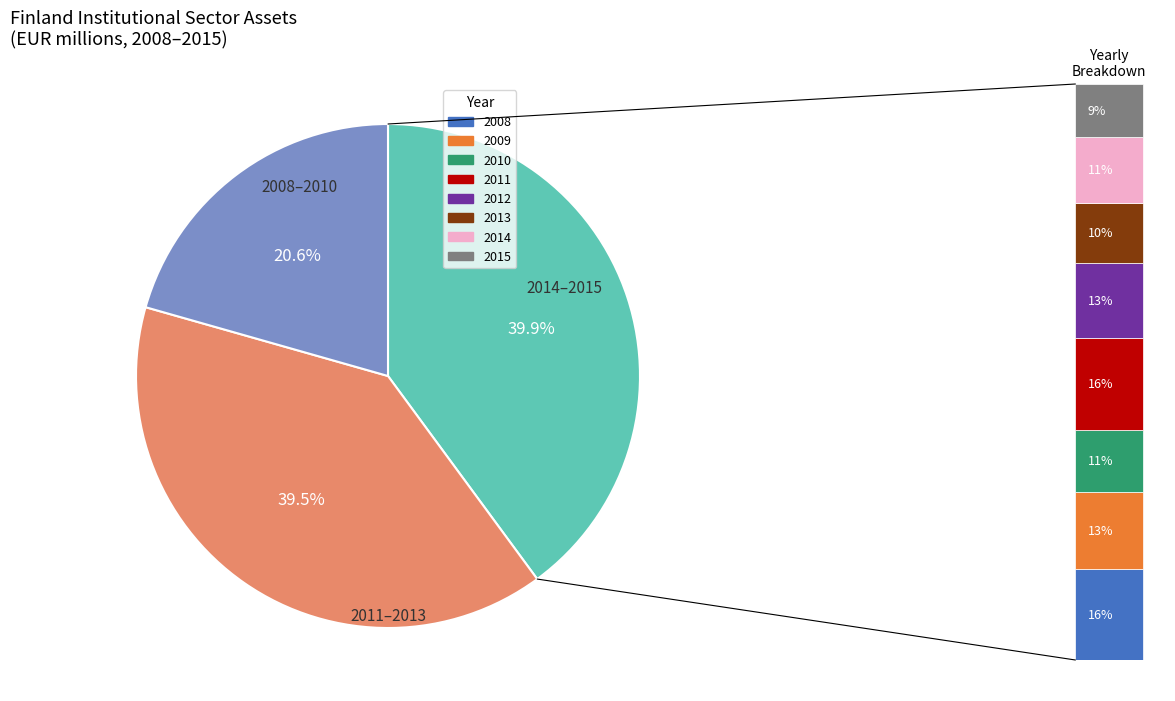

Is 2009 the majority of the pie?

No